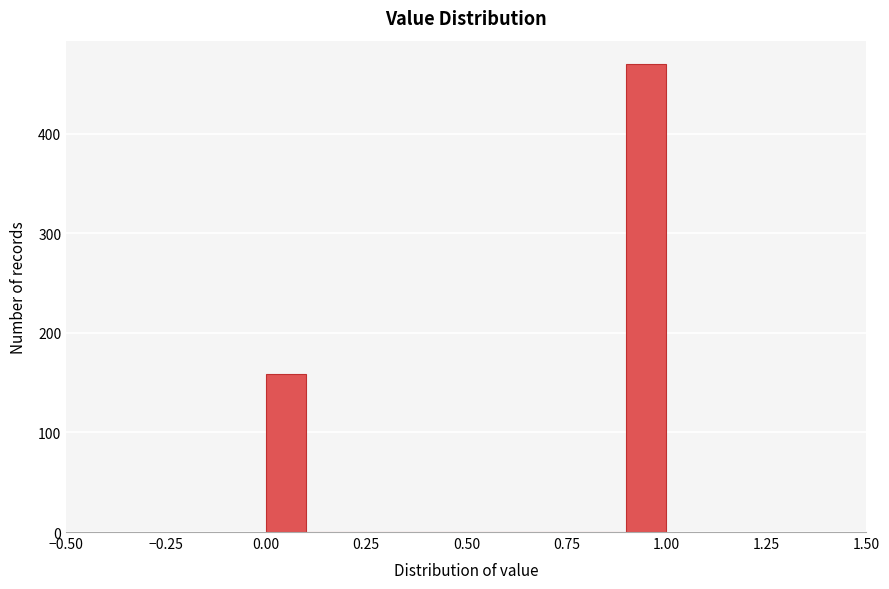

Read against the x-axis, roughly where is the centre of the tallest bar?

0.95